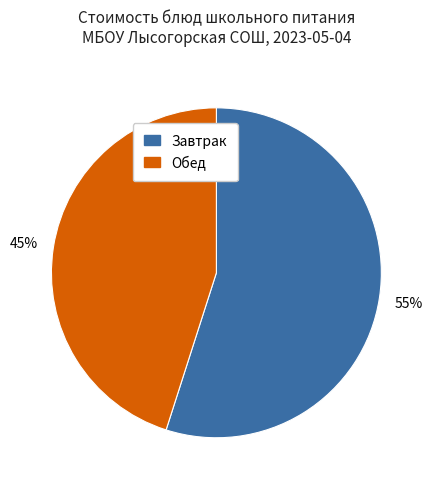

To the nearest percent, what is the difference between the largest and smallest slice percentages?

10%